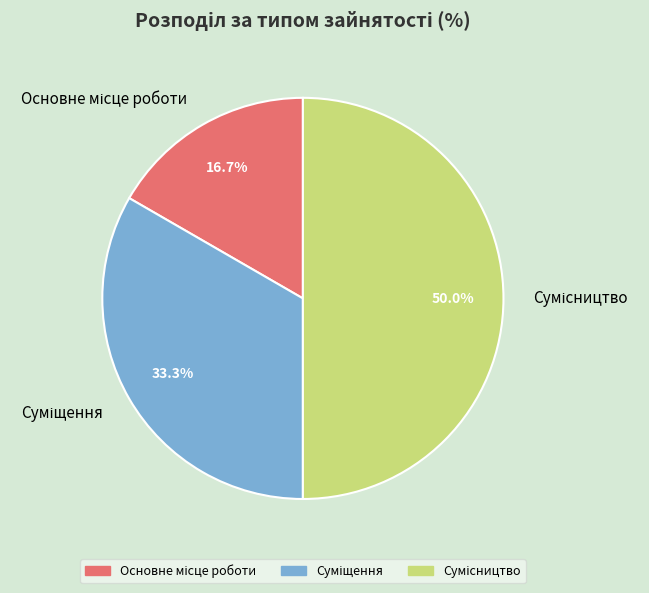

Does any single category account for the majority?

No